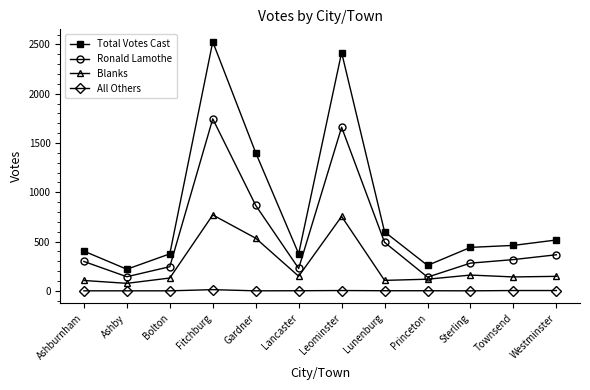

Rank the series by their average value, from highest to lowest.

Total Votes Cast, Ronald Lamothe, Blanks, All Others